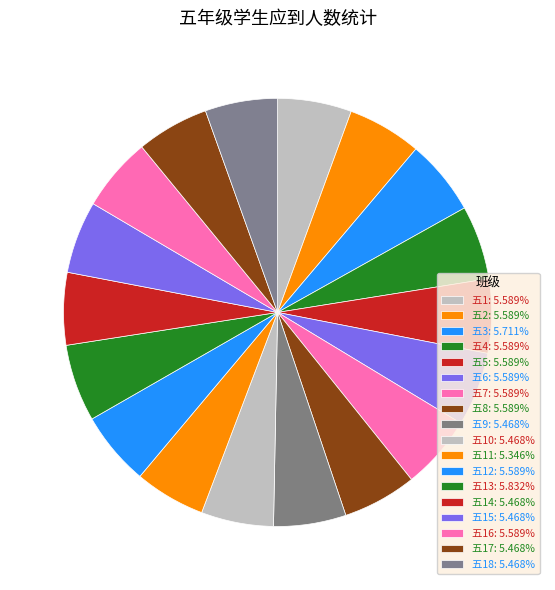

Does any single category account for the majority?

No